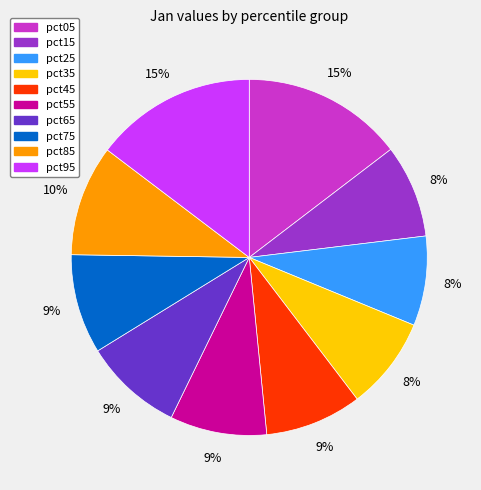

To the nearest percent, what is the difference between the pct05 and pct85 slice percentages?

5%